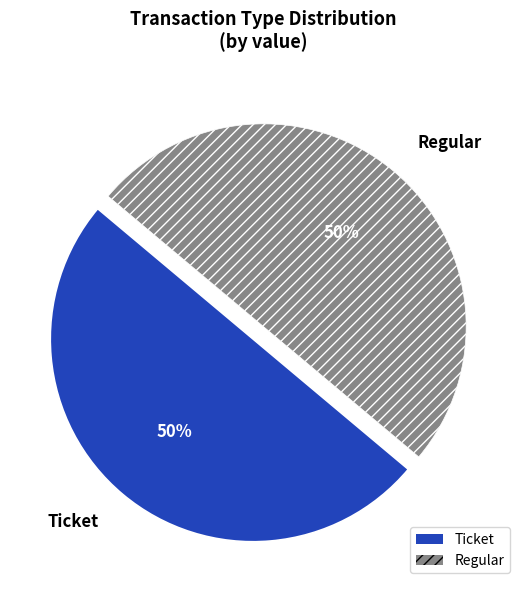

To the nearest percent, what is the average slice percentage?

50%